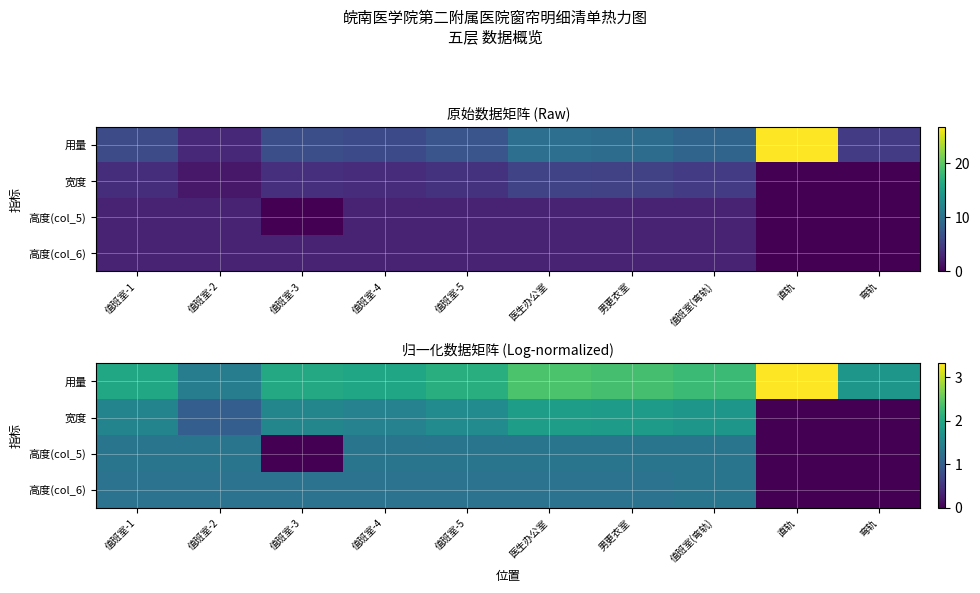

What is the average value of the 高度(col_5) series?

0.9